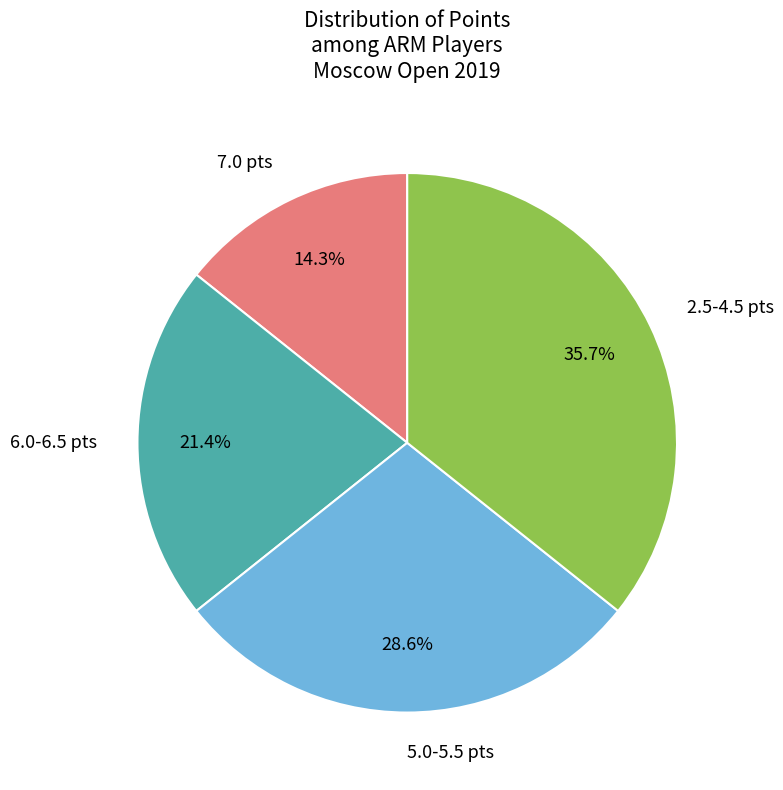

Does any single category account for the majority?

No